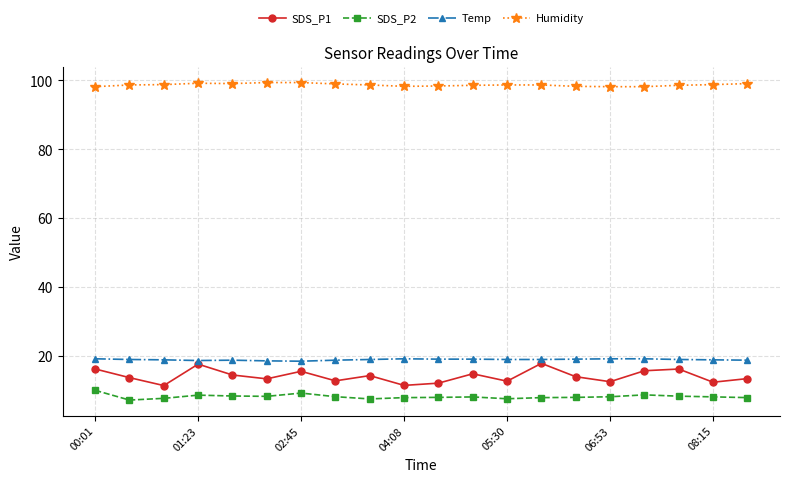

What is the value of the Humidity point at the 2nd from the left?

98.7